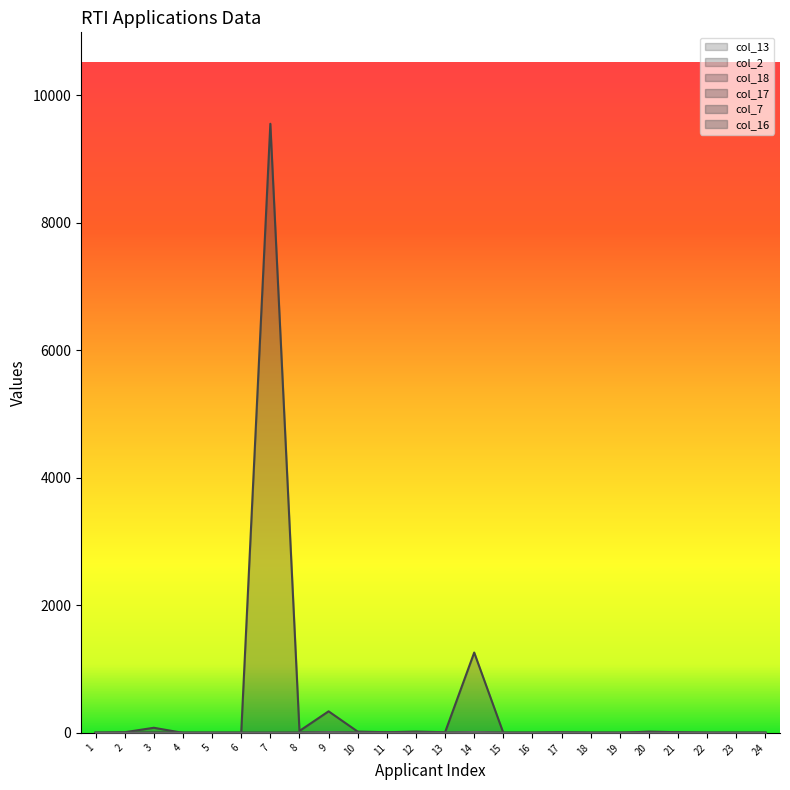

At how many categories does at least one series exceed 6390?

1